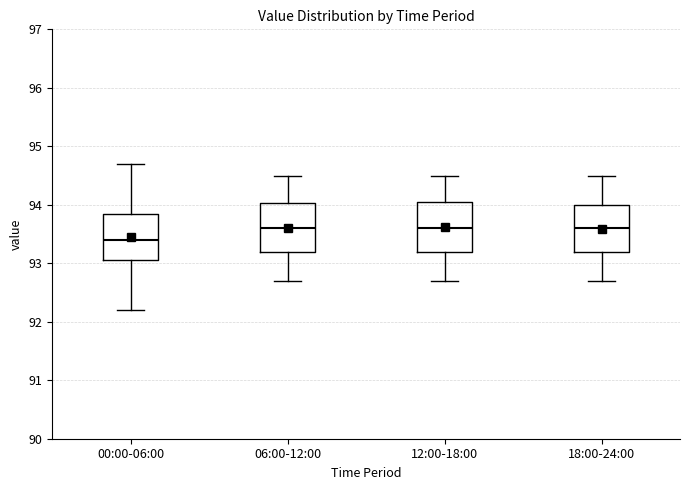

Reading left to right, read every box against the y-axis: the position of its median line, the range the box covers, and the ends of its whiskers. The values are not printed on the chart, so give them approximately, as read against the axis.

00:00-06:00: median 93.4, box 93.1 to 93.9, whiskers 92.2 to 94.7
06:00-12:00: median 93.6, box 93.2 to 94.0, whiskers 92.7 to 94.5
12:00-18:00: median 93.6, box 93.2 to 94.1, whiskers 92.7 to 94.5
18:00-24:00: median 93.6, box 93.2 to 94.0, whiskers 92.7 to 94.5